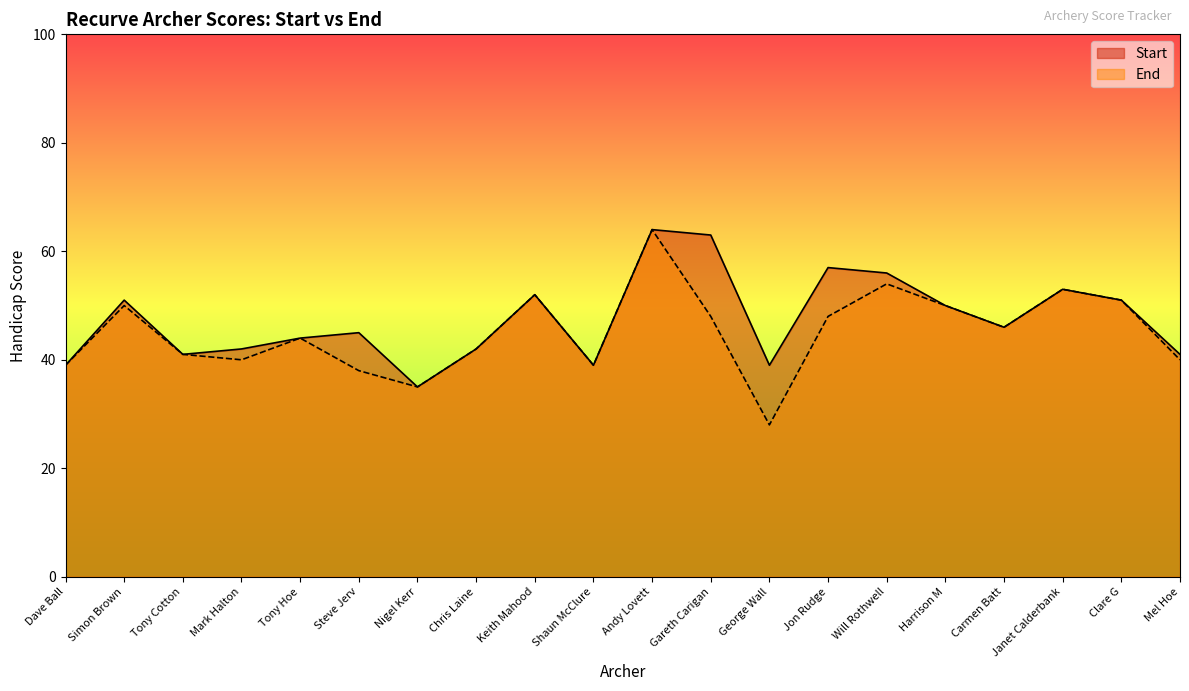

How many lines are shown in the chart?

2